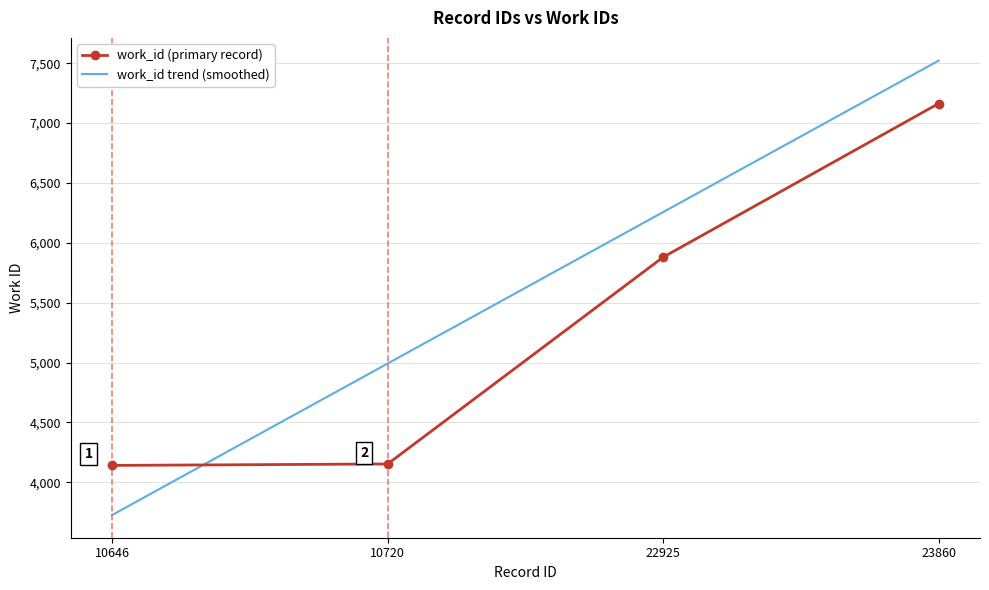

At which label is work_id trend (smoothed) closest to 5624?

10720